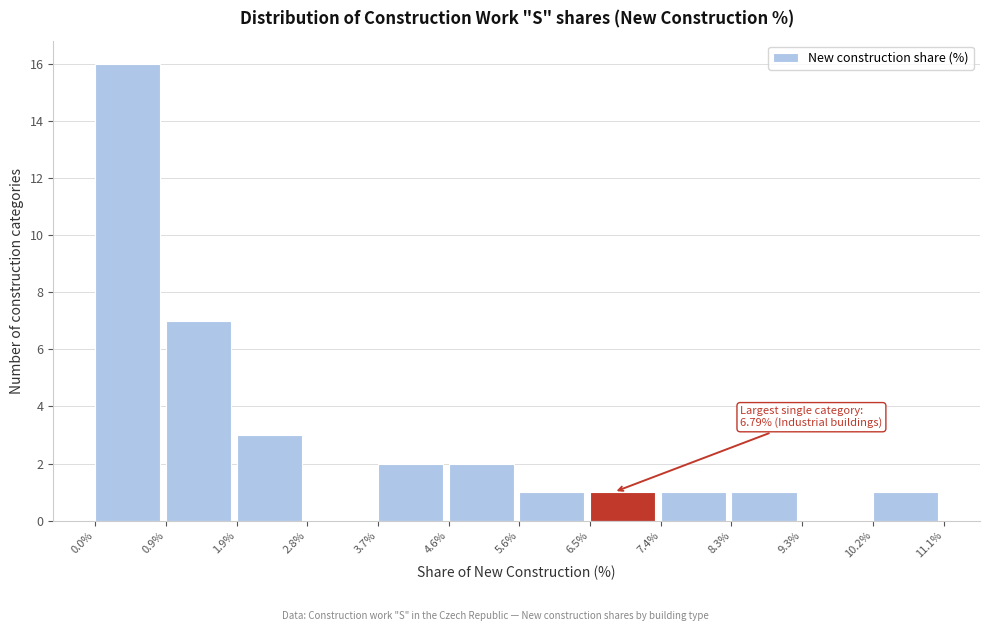

Which range on the x-axis has the tallest bar?

0.0% to 0.9%